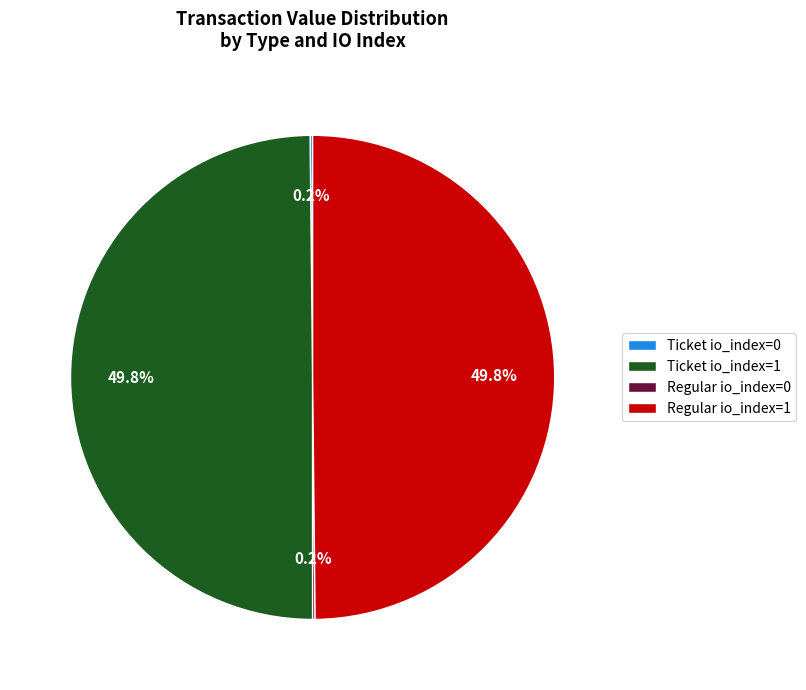

To the nearest percent, what is the average slice percentage?

25%